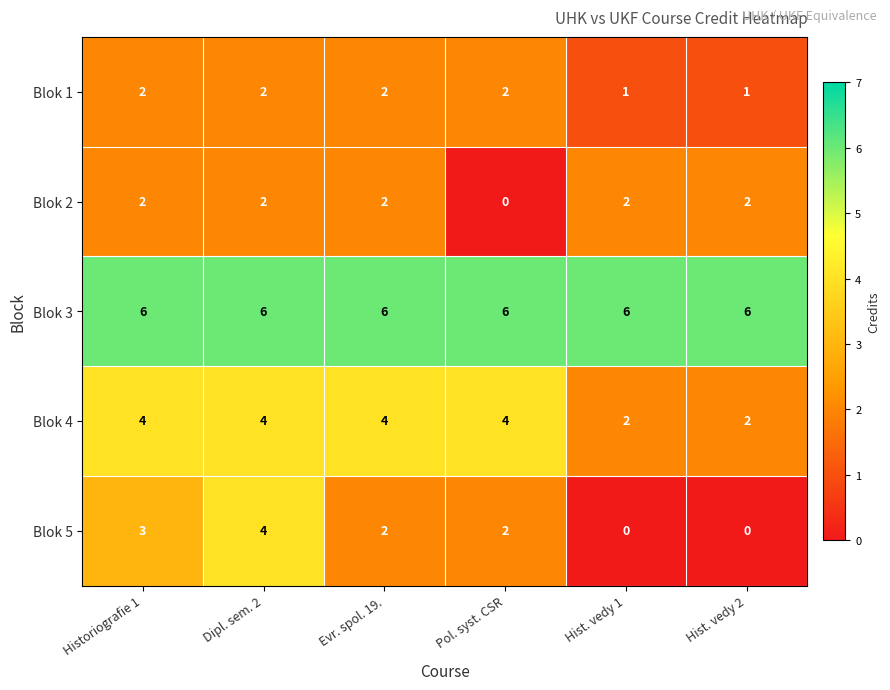

How many series are shown in this chart?

5